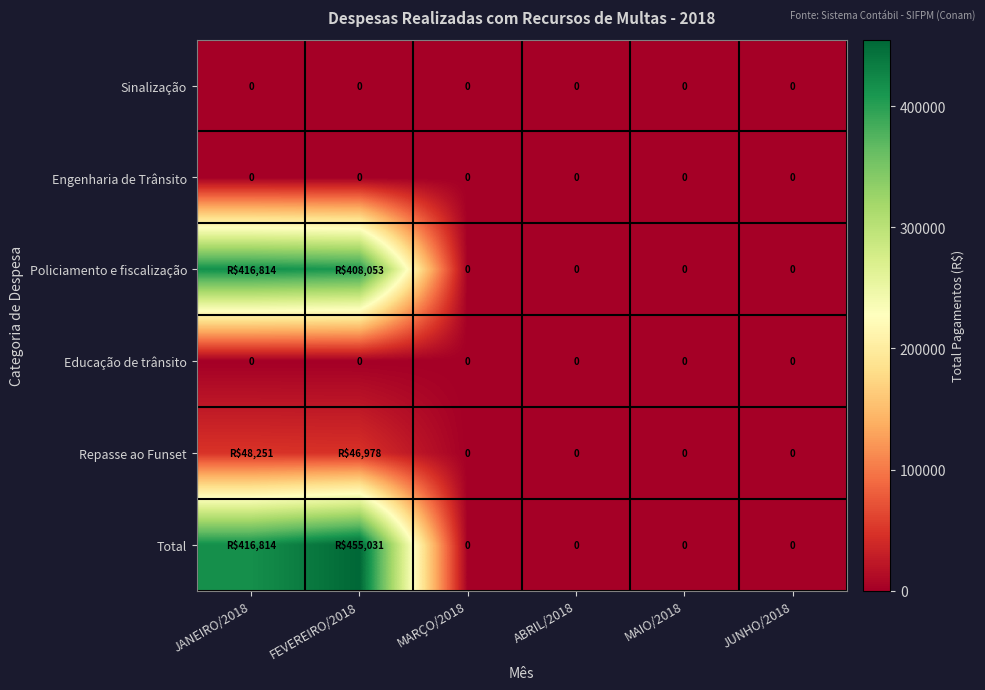

Which label corresponds to the smallest value in the chart?

JANEIRO/2018